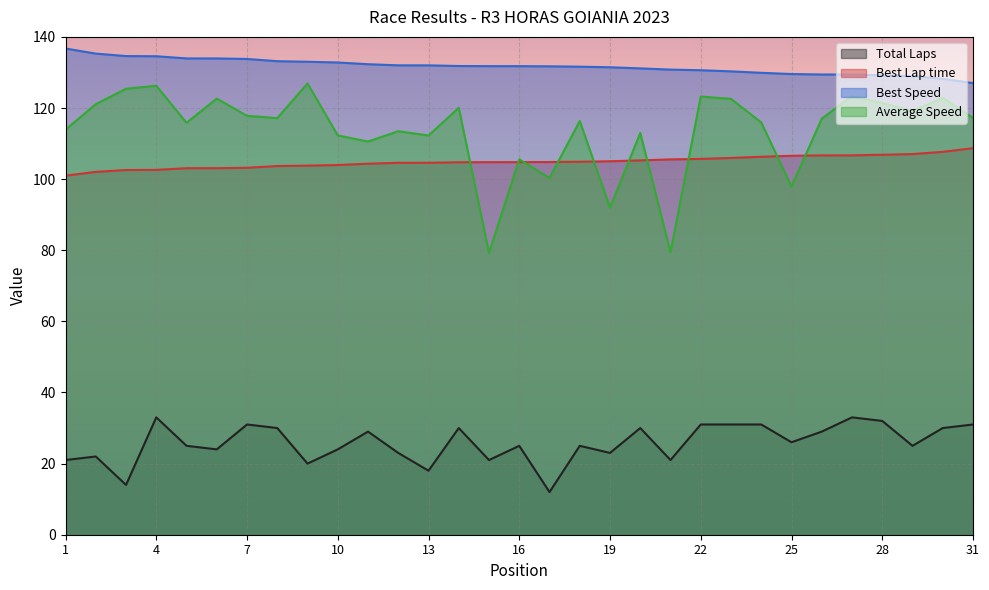

Does the chart display data point markers on the line(s)?

No